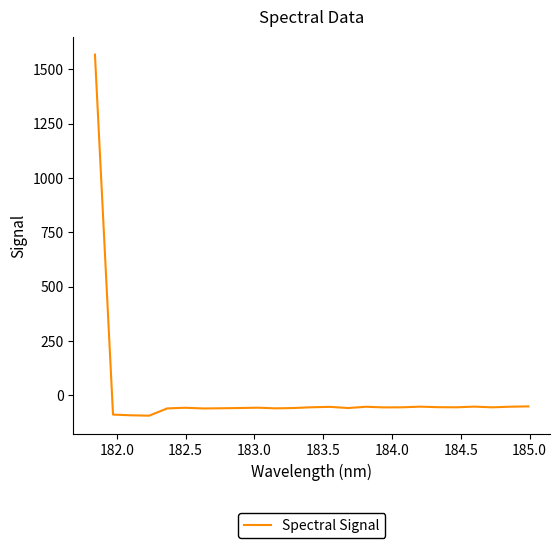

What is the smallest value displayed?

-94.9